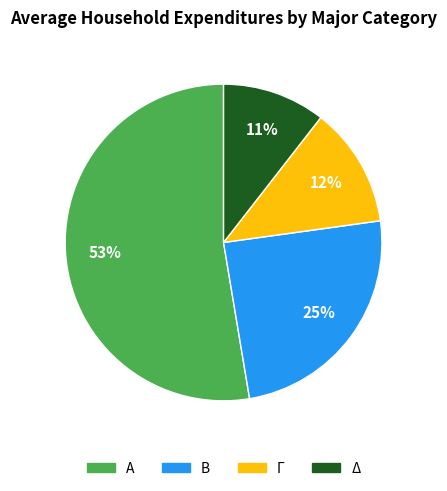

To the nearest percent, what percentage of the pie is Β?

25%